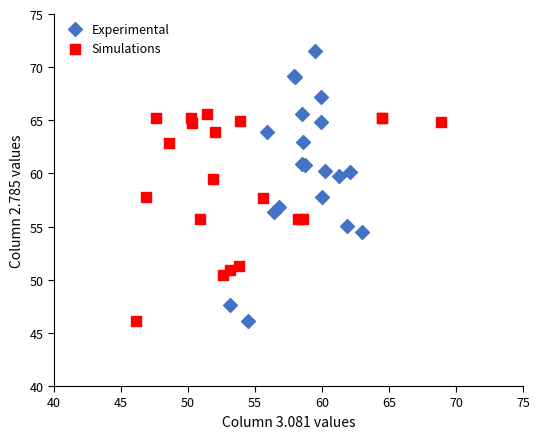

Which series has the widest spread of Y values?

Experimental